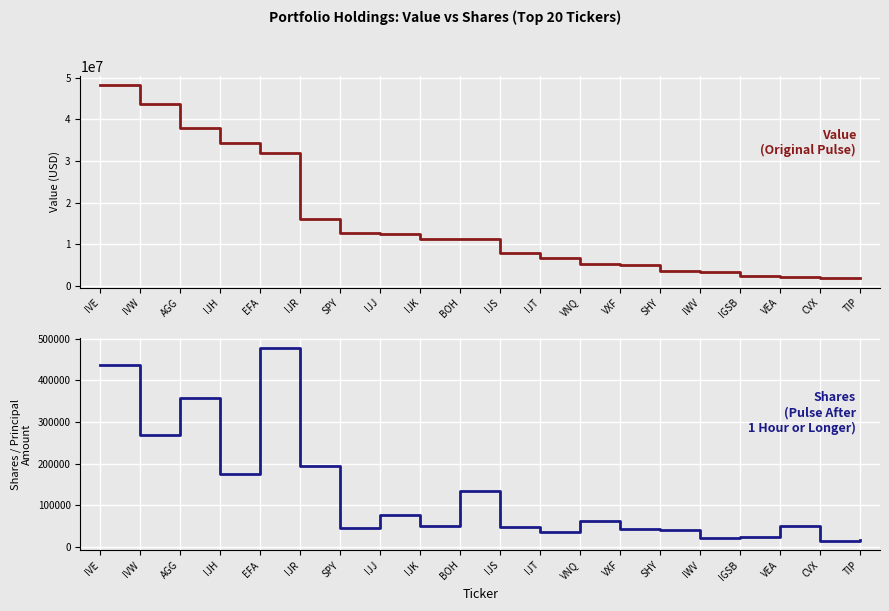

What is the value of the Shares or principal amount point at the 18th from the left?

51182